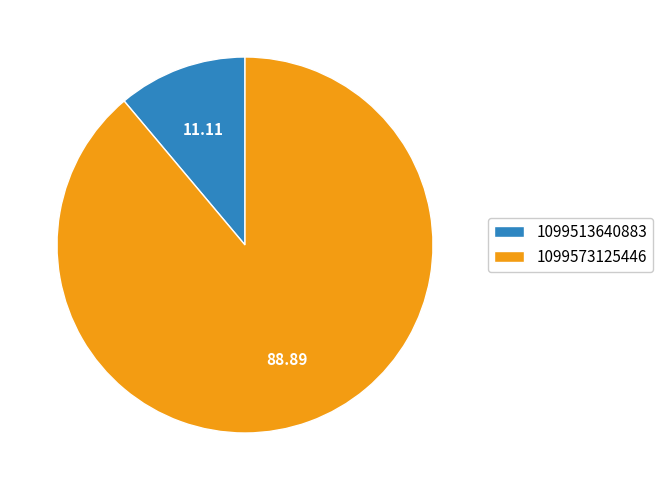

Is it true that 1099513640883 is 1% of the pie?

False